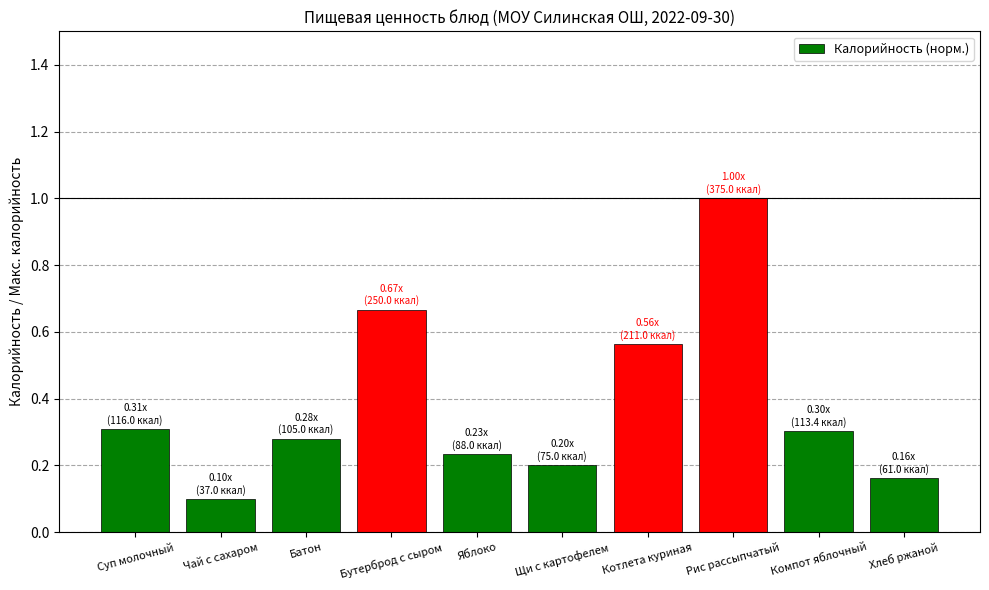

Which label corresponds to the largest value in the chart?

Рис рассыпчатый